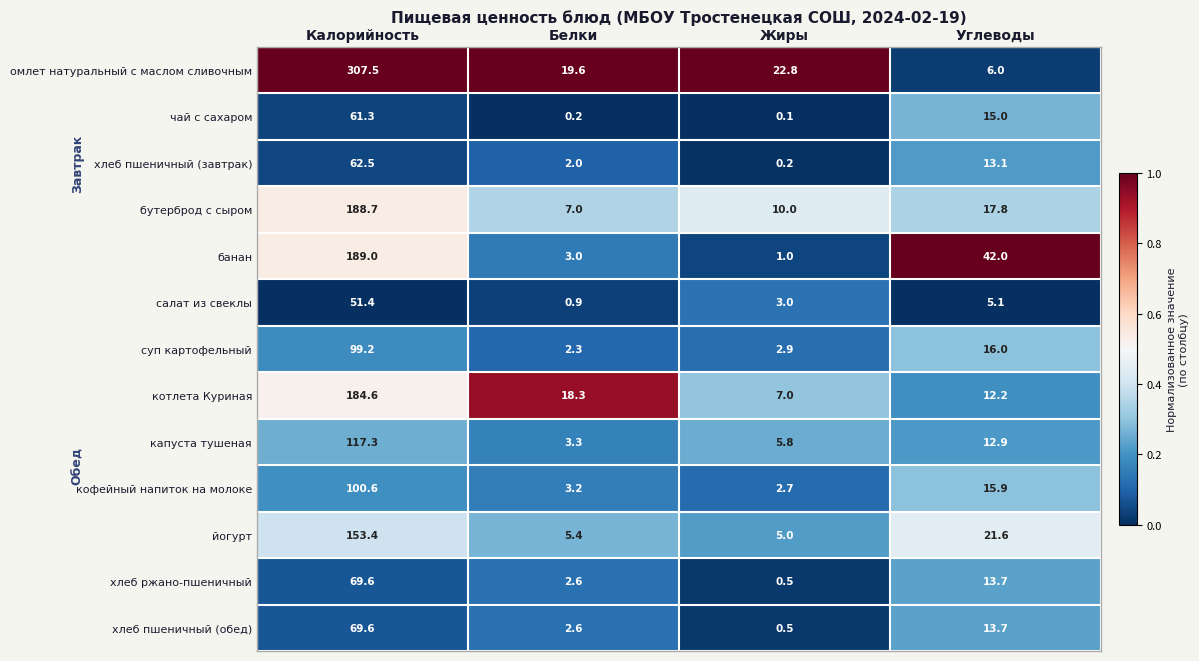

At which category is the sum across all series the highest?

Калорийность